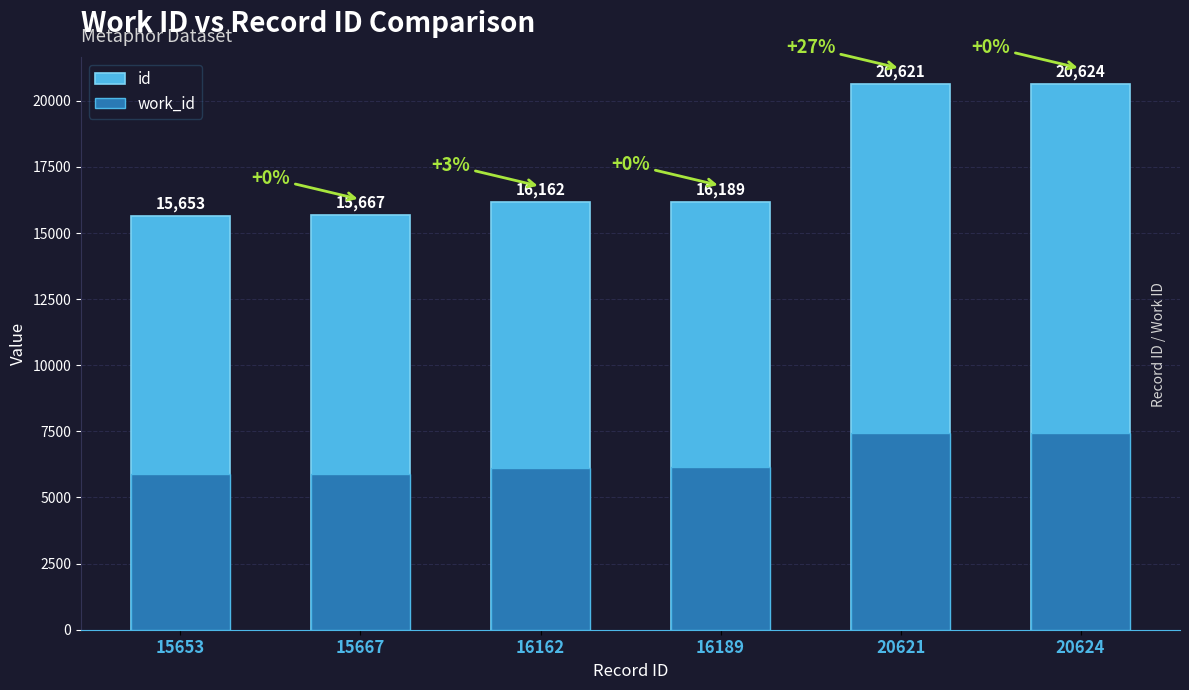

Reading left to right, transcribe all the data shown in this chart.

id: 15653=15653	15667=15667	16162=16162	16189=16189	20621=20621	20624=20624
work_id: 15653=5895	15667=5900	16162=6119	16189=6136	20621=7430	20624=7433